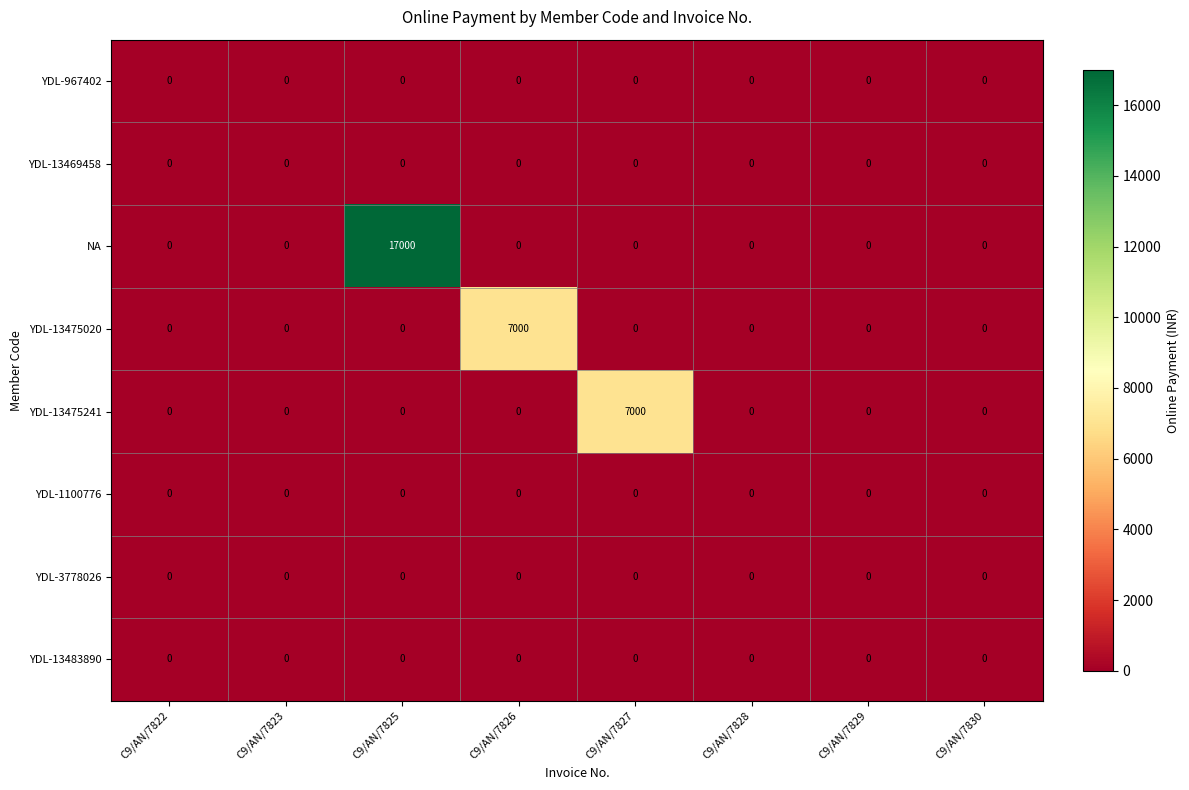

What is the approximate value of YDL-13475241 at C9/AN/7827, to the nearest 100?

7000